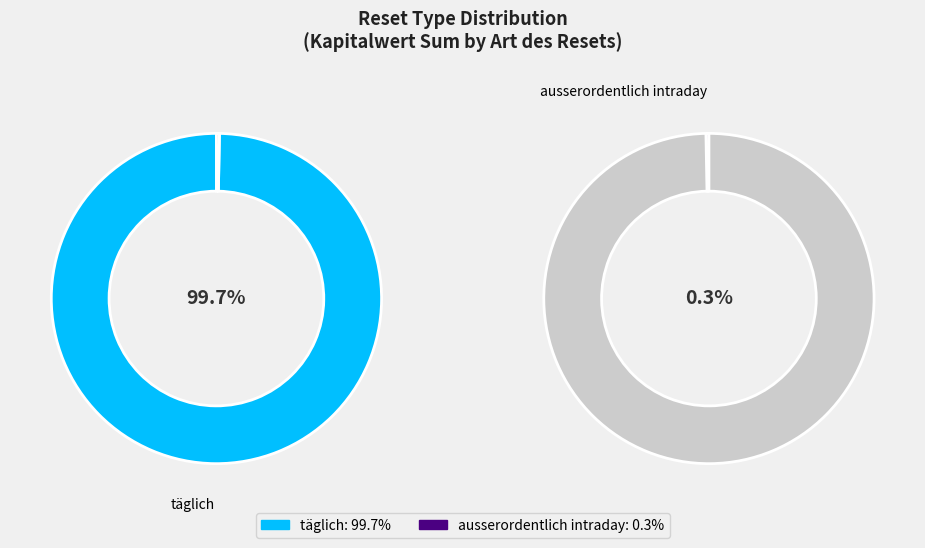

Between täglich and ausserordentlich intraday, which is larger?

täglich